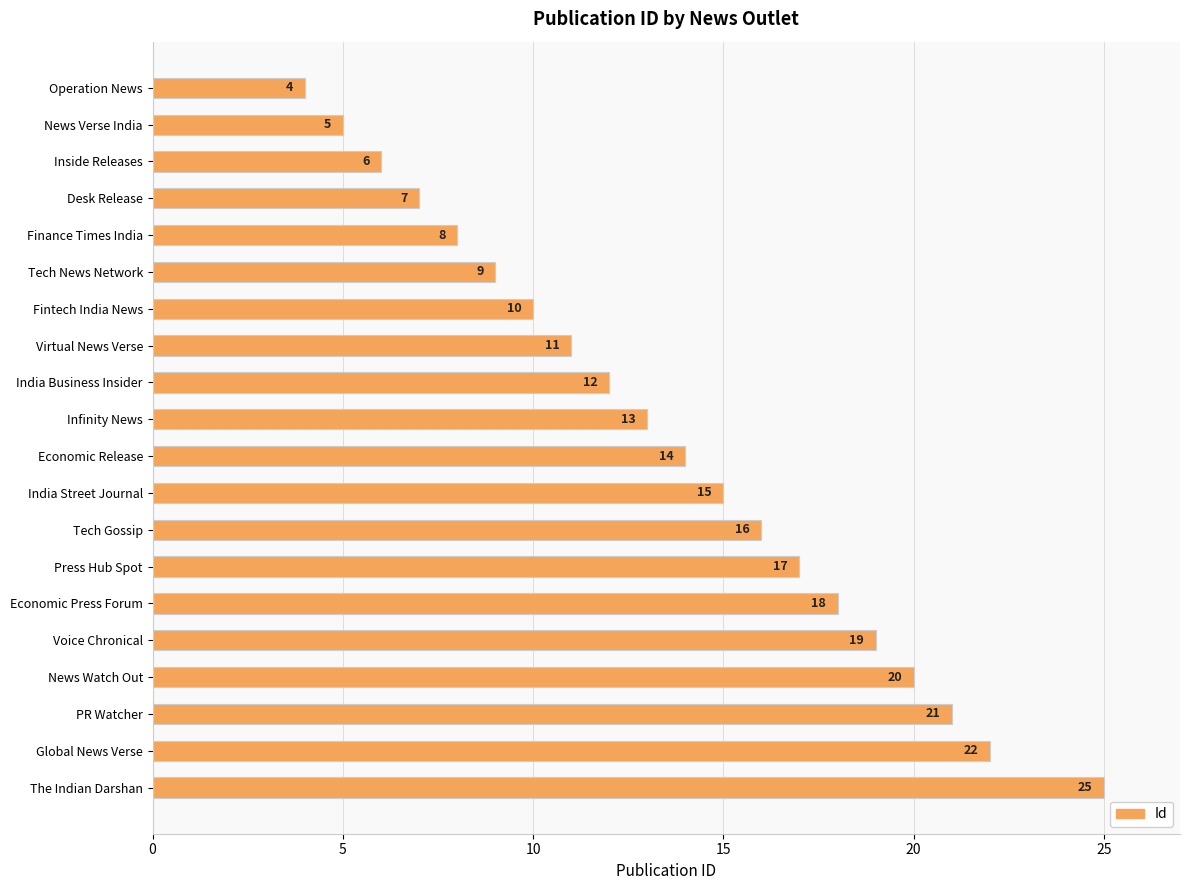

What is the sum of the values at Virtual News Verse and The Indian Darshan?

36